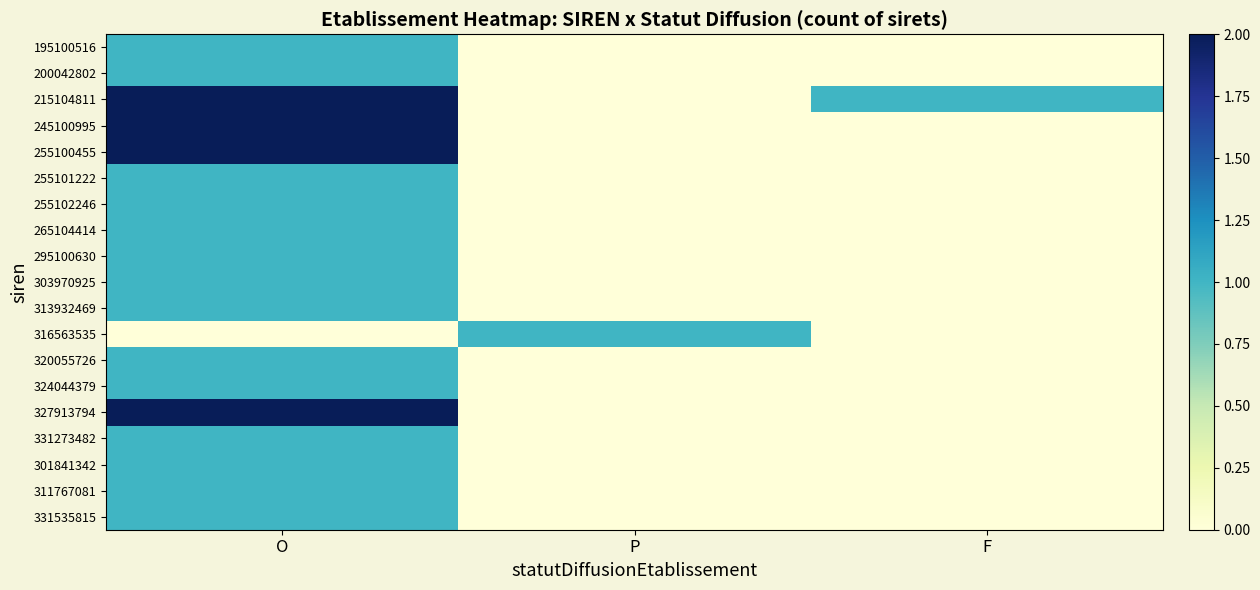

What is the spread (max minus min) of values at O?

2